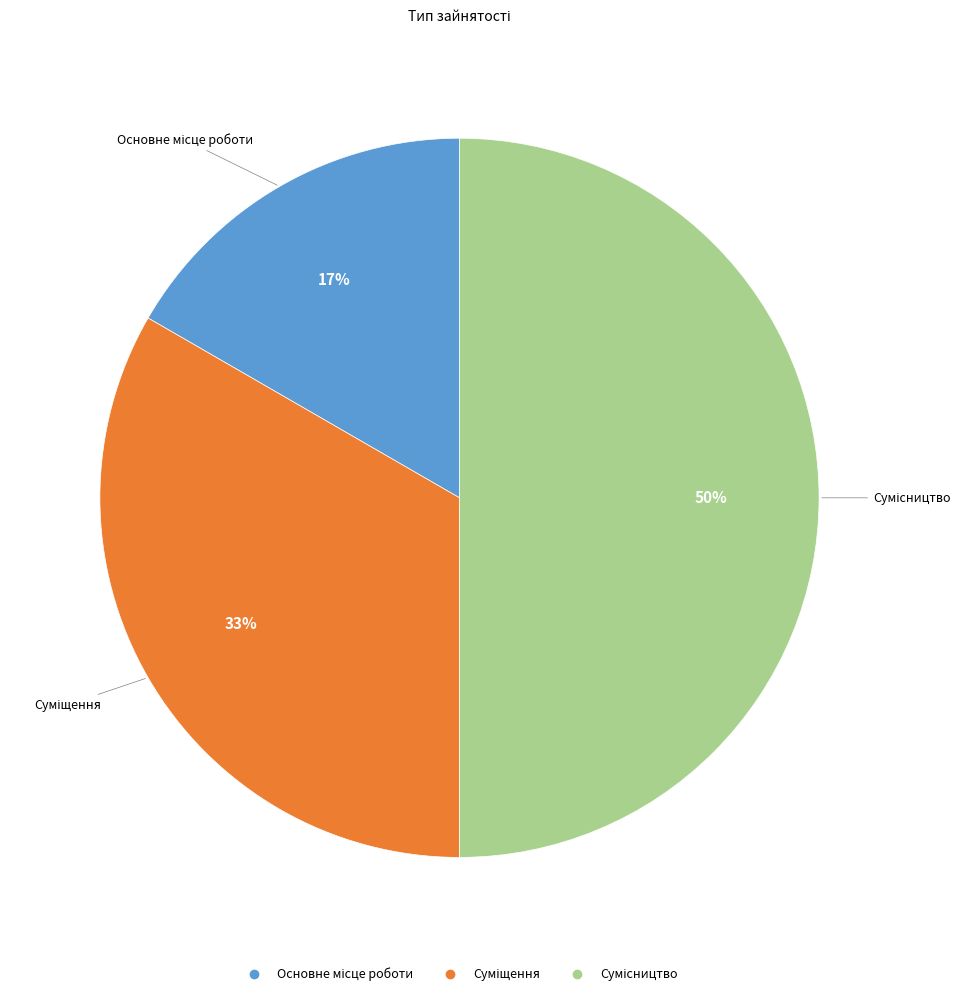

To the nearest percent, what is the difference between the largest and smallest slice percentages?

33%